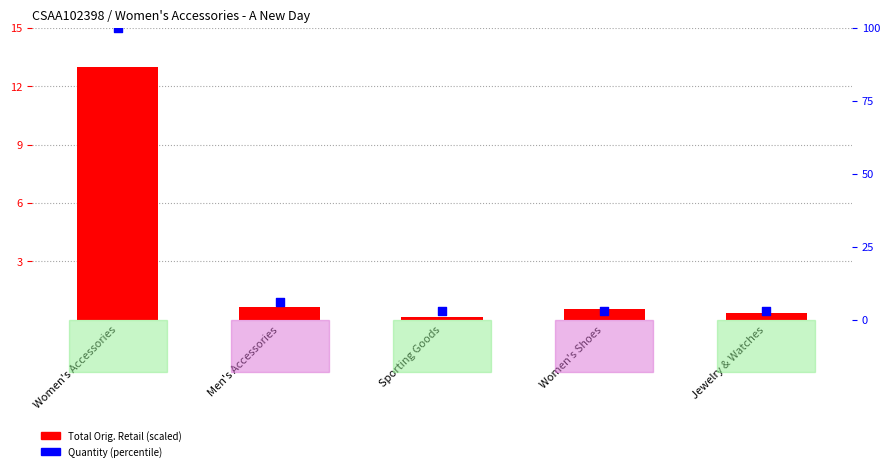

Which series contains the highest Y value?

Quantity (percentile)